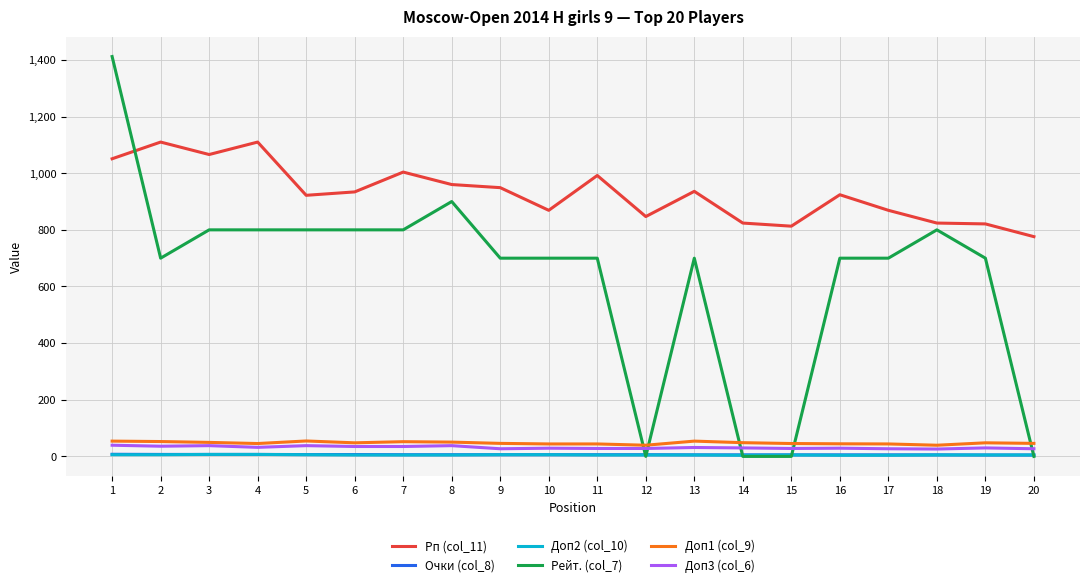

Where does the Рейт. (col_7) series first go above 700?

1